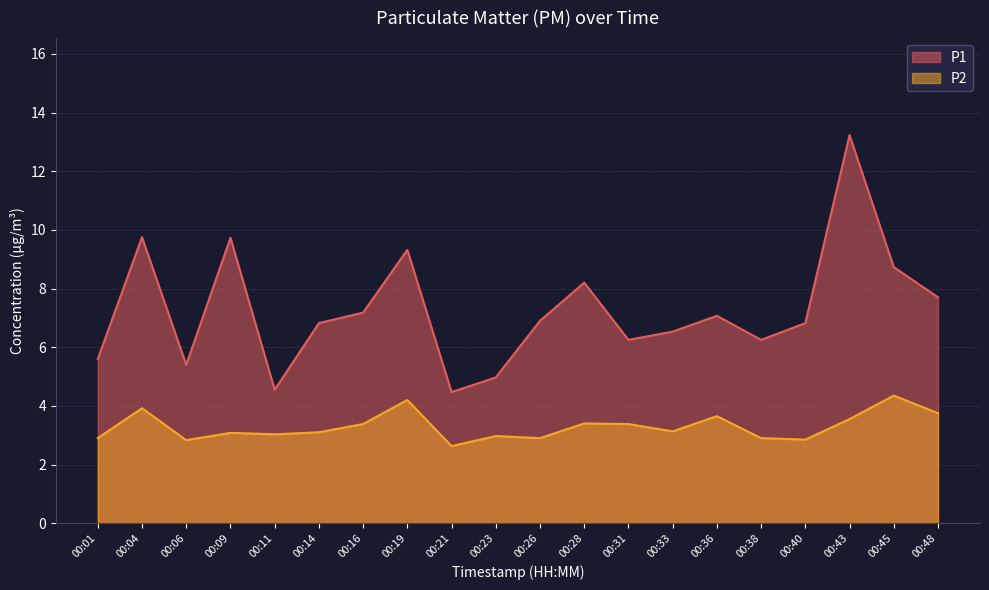

What are all the series names shown in the legend?

P1, P2